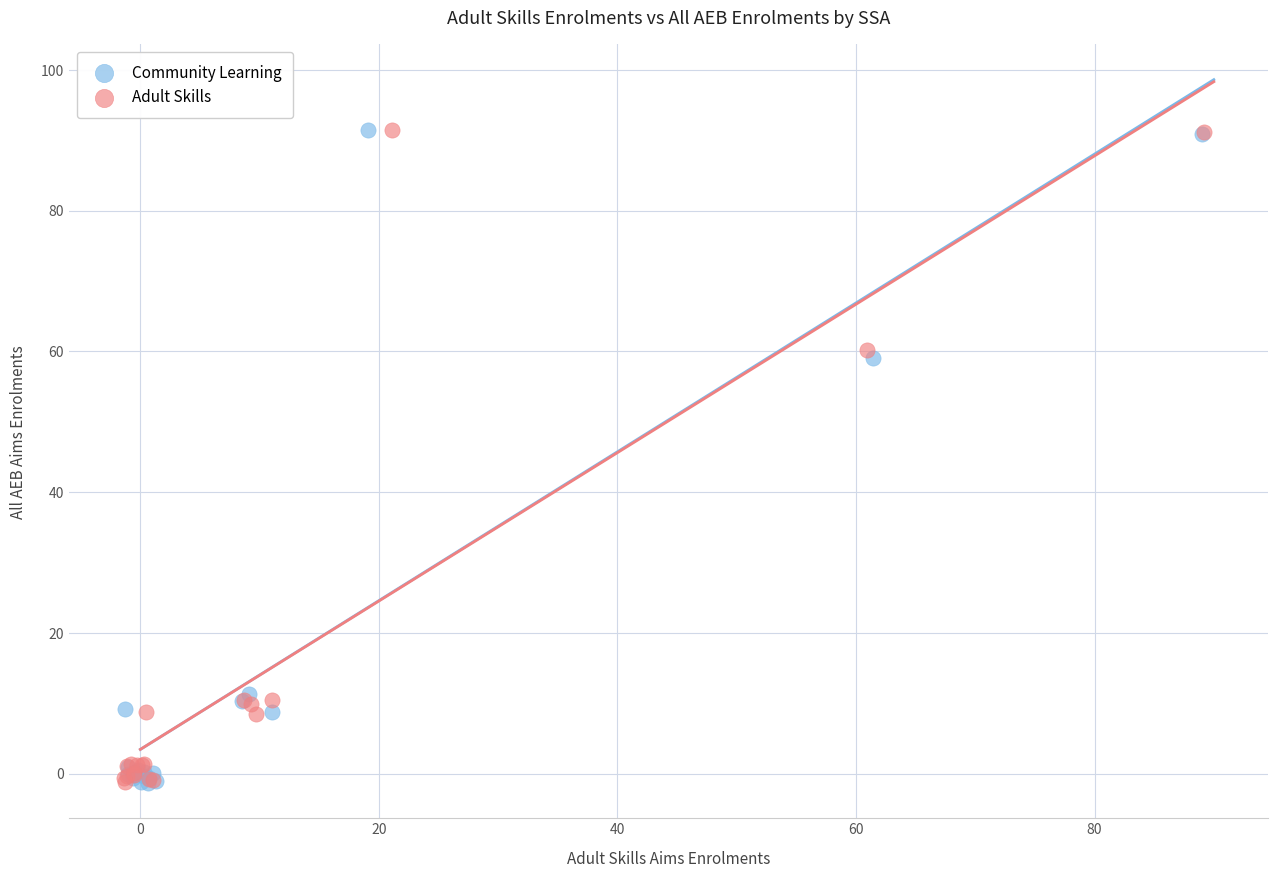

What are all the series names shown in the legend?

Community Learning, Adult Skills